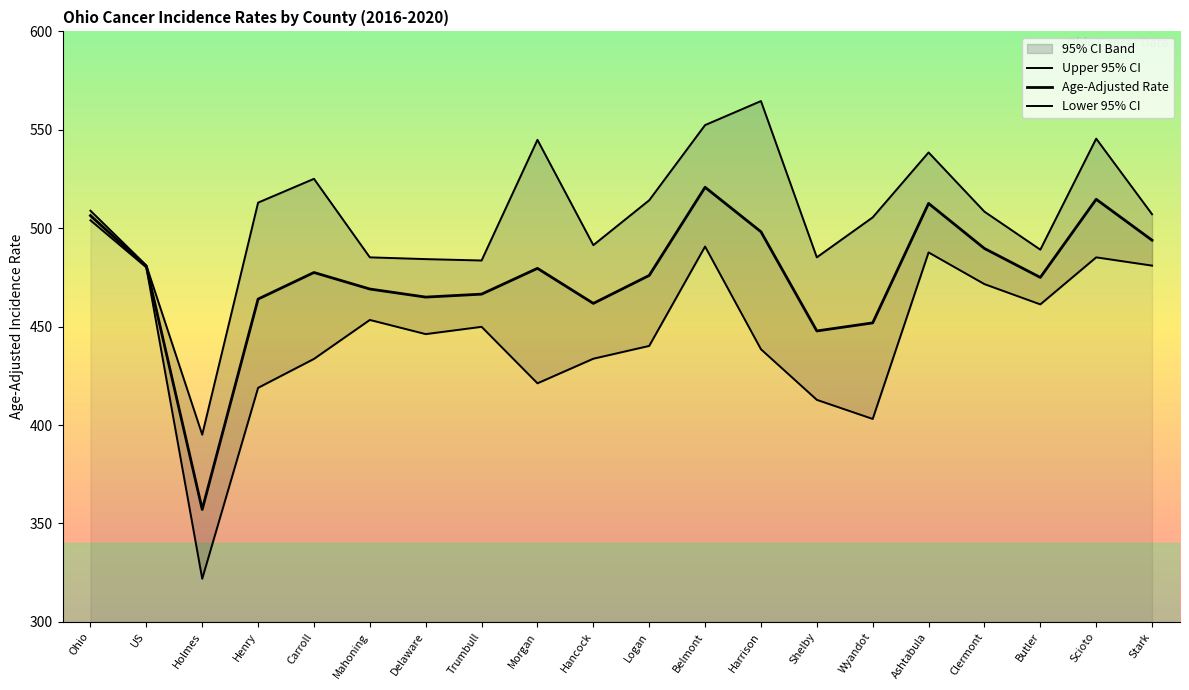

How many values in the Upper 95% CI series are below 508?

10